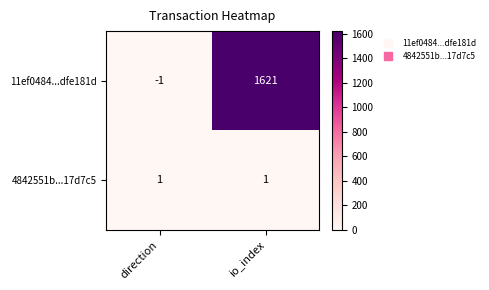

What is the spread (max minus min) of values at io_index?

1620